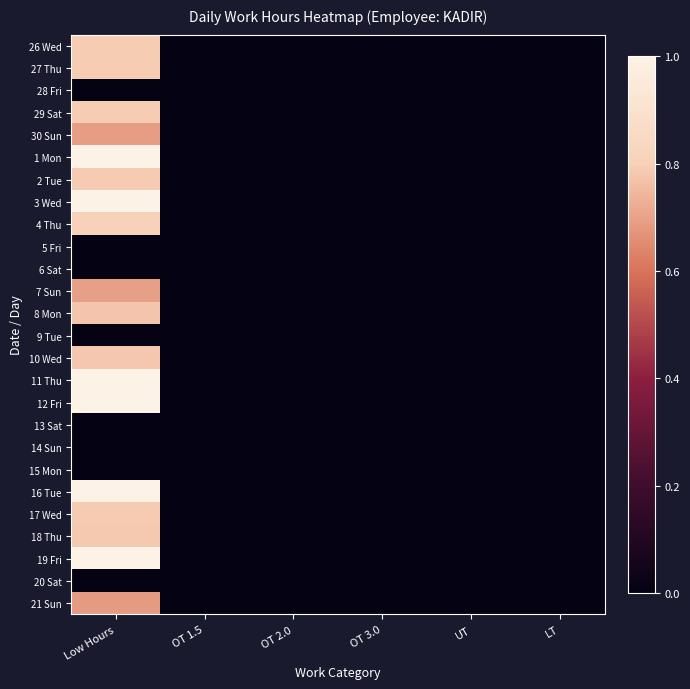

Which series has the largest total across all categories?

11 Thu